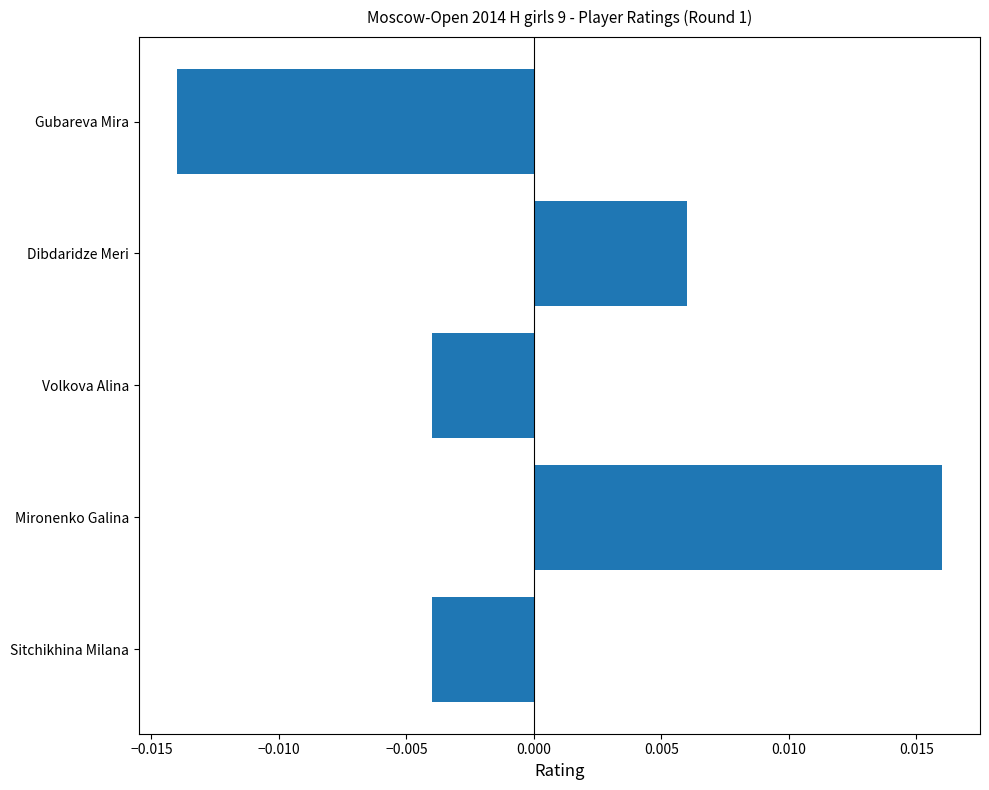

At which category does the chart reach its peak across all series?

Mironenko Galina